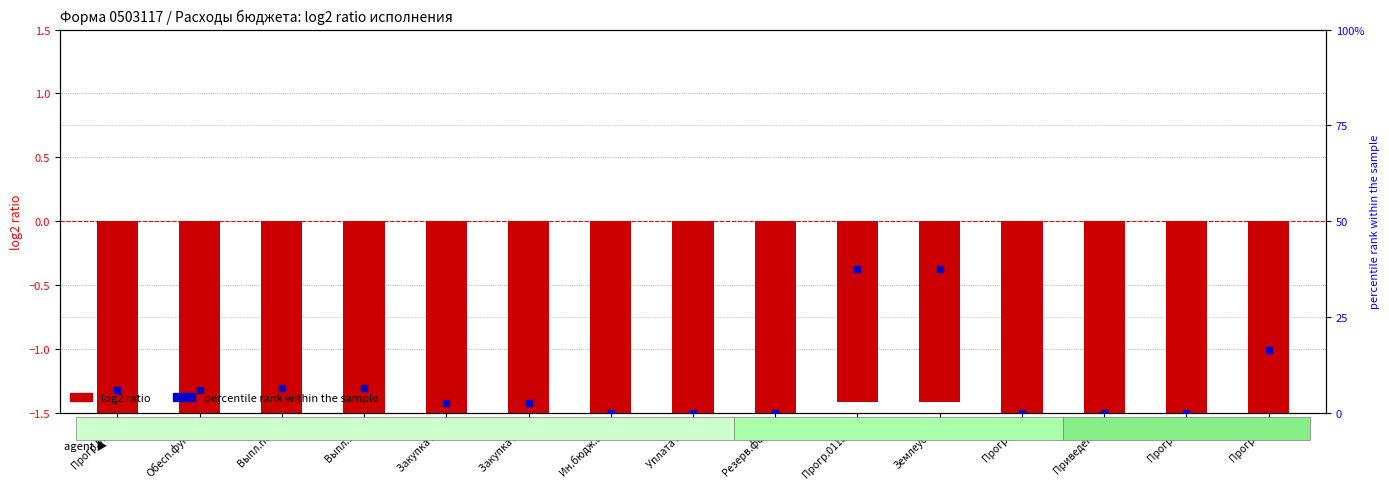

Which series contains the highest Y value?

percentile rank within the sample